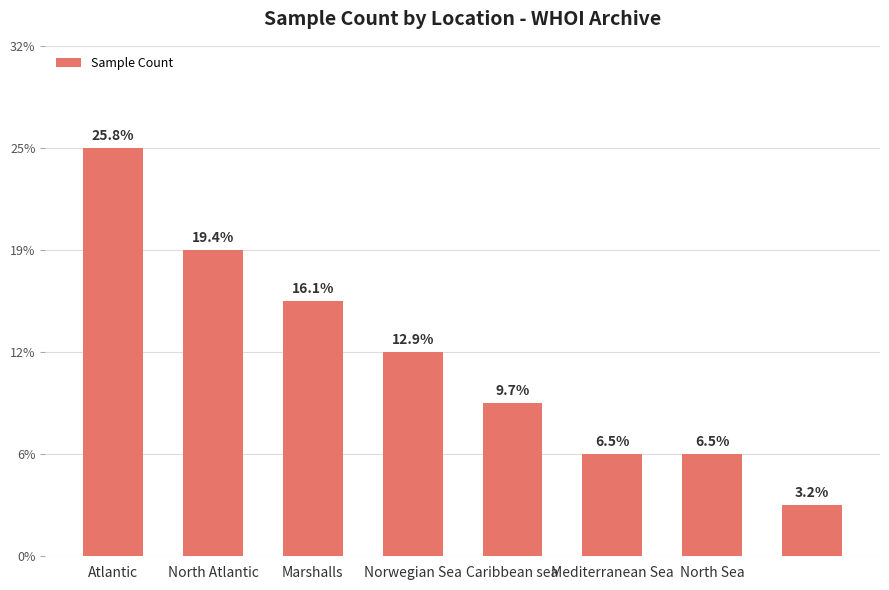

Which category has the lowest value across all series?

7